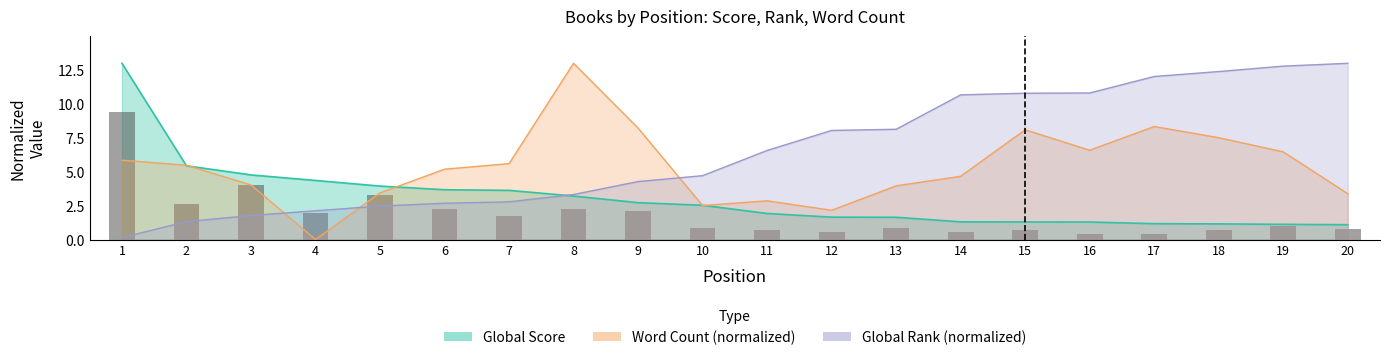

True or false: Word Count has a value of 3.2 at 8.

False